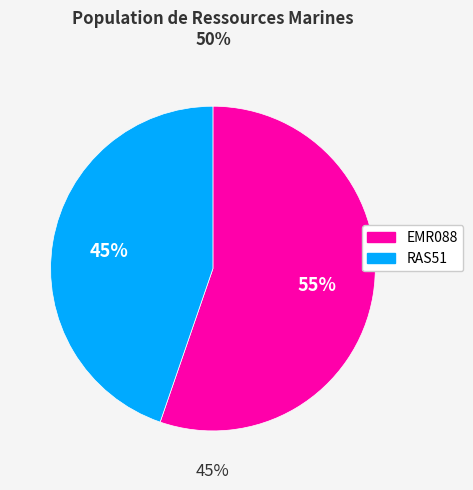

Is RAS51 the majority of the pie?

No